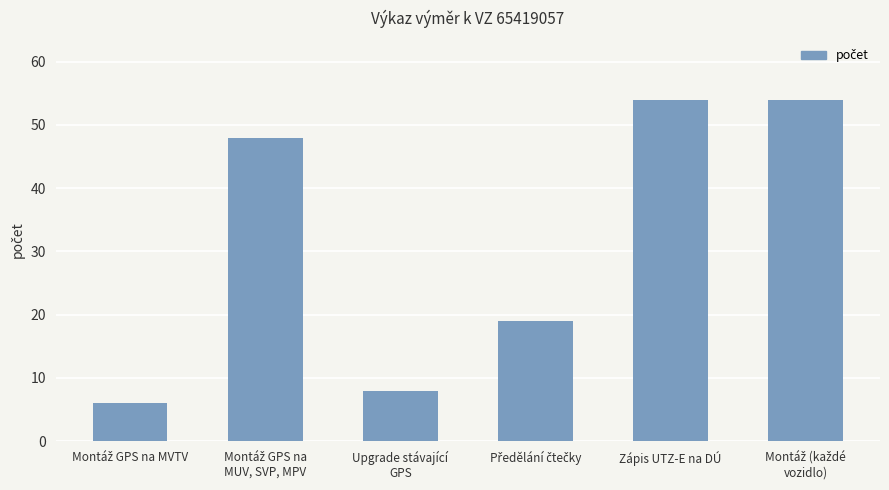

Reading left to right, list all the values displayed in this chart.

6	48	8	19	54	54